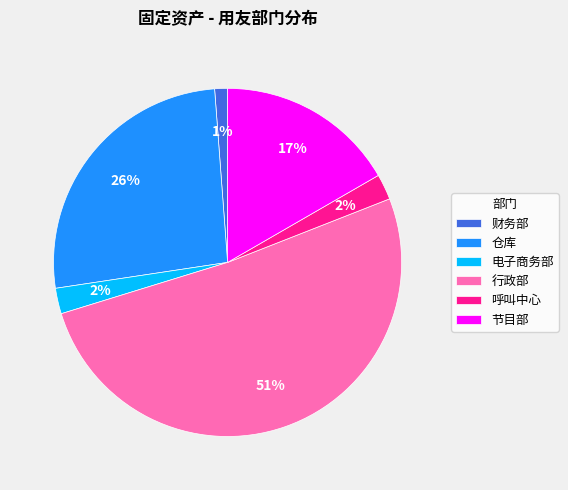

How many segments does this pie chart have?

6